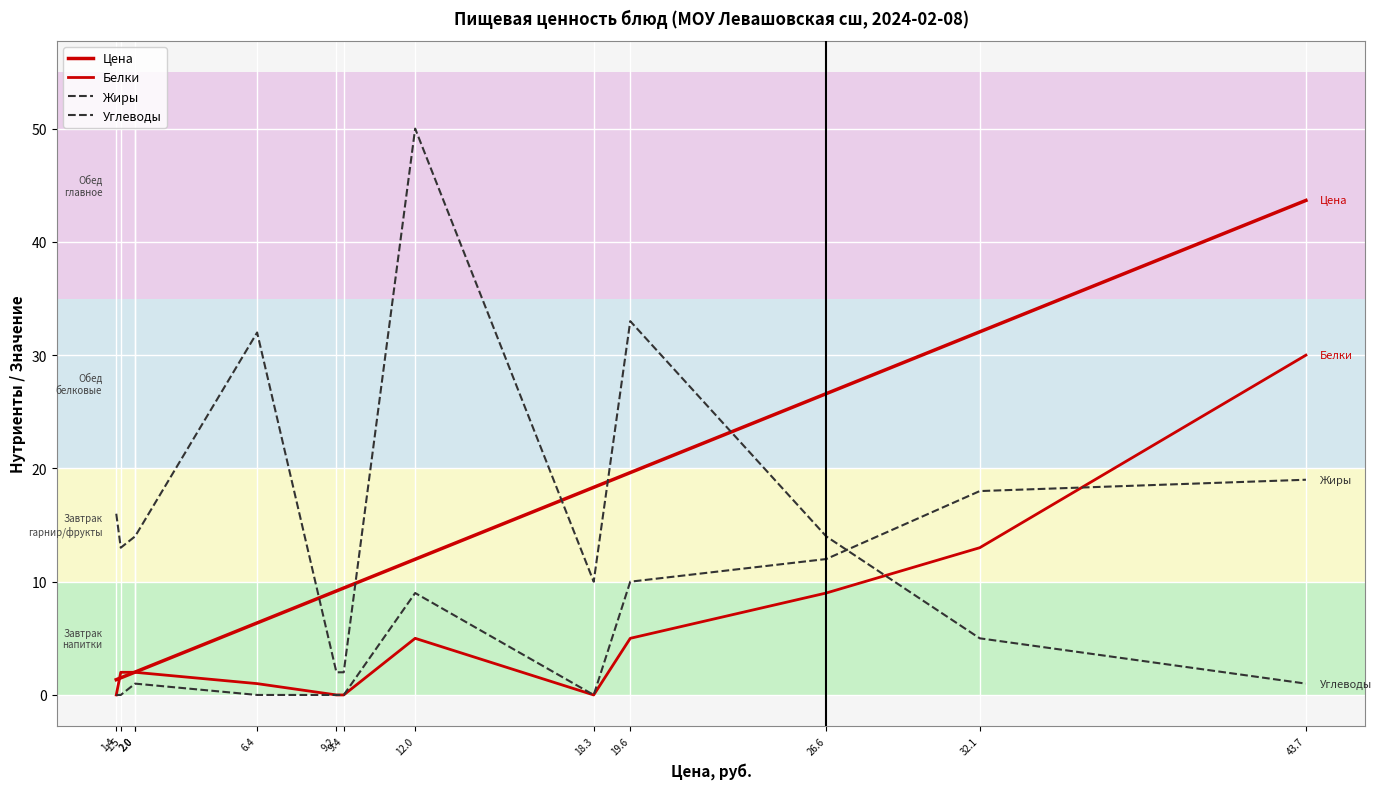

True or false: Белки has more than 1 interior local peaks.

False